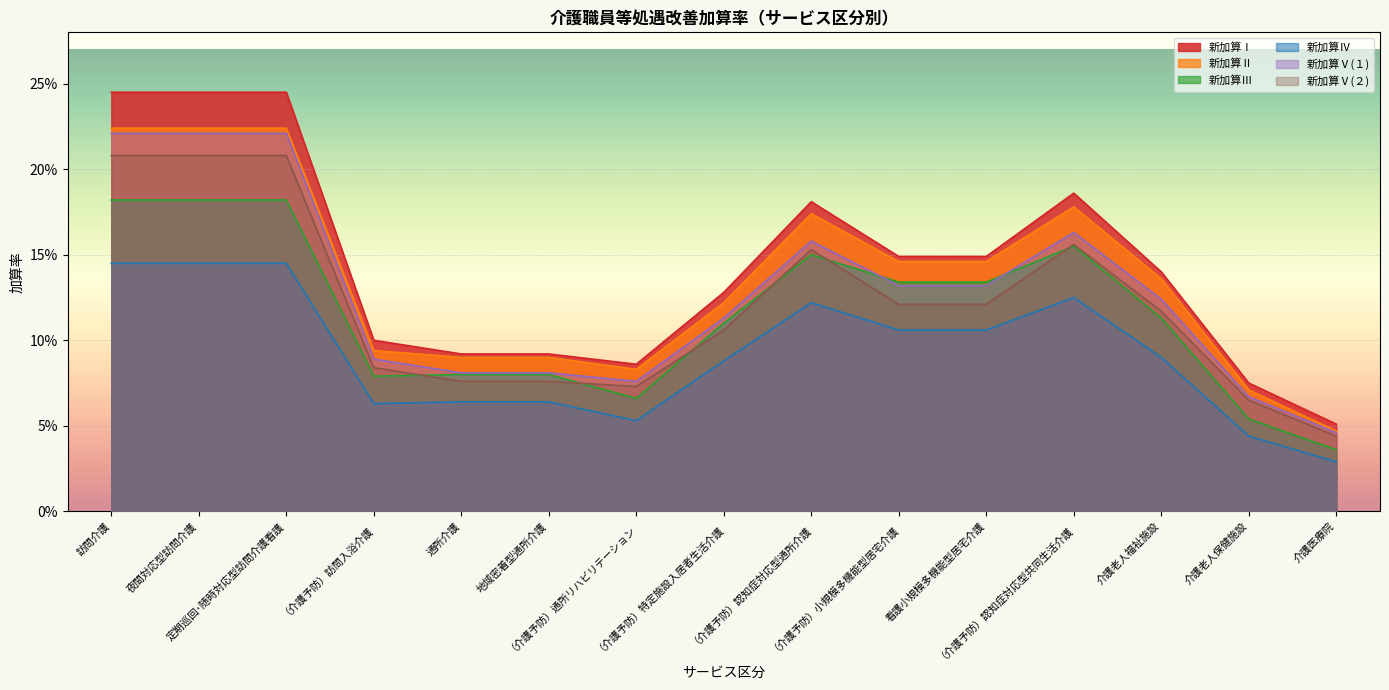

How many lines are shown in the chart?

6